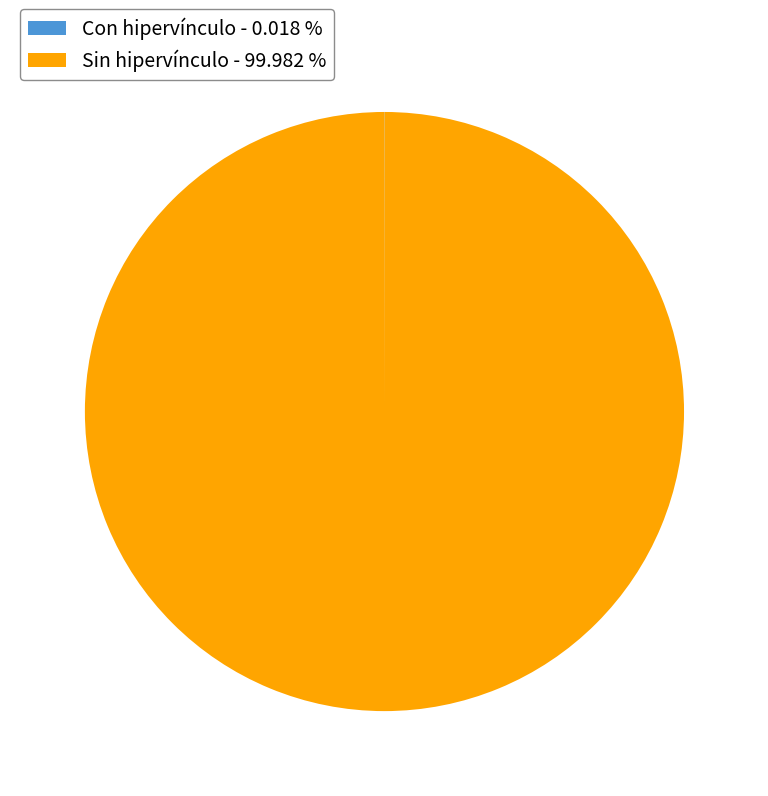

Is there a majority slice in this chart?

Yes